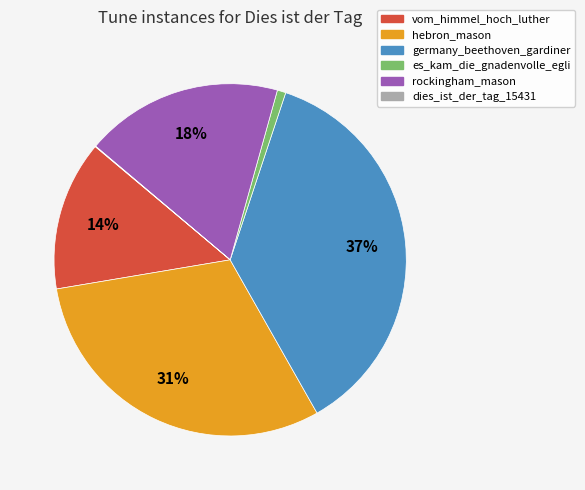

What is the largest slice in the pie chart?

germany_beethoven_gardiner